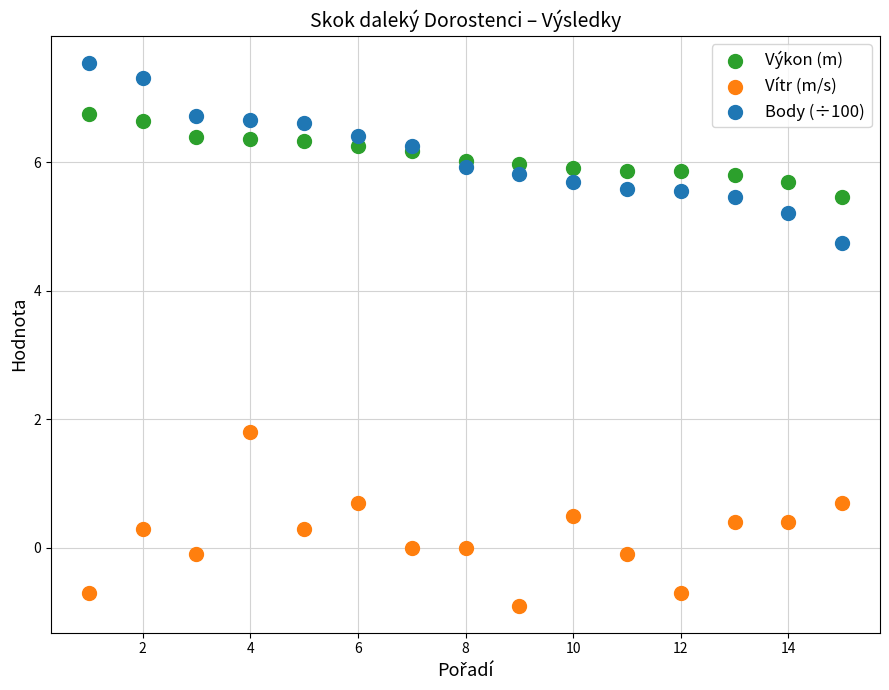

Across all series, what Y value is closest to 3?

1.8